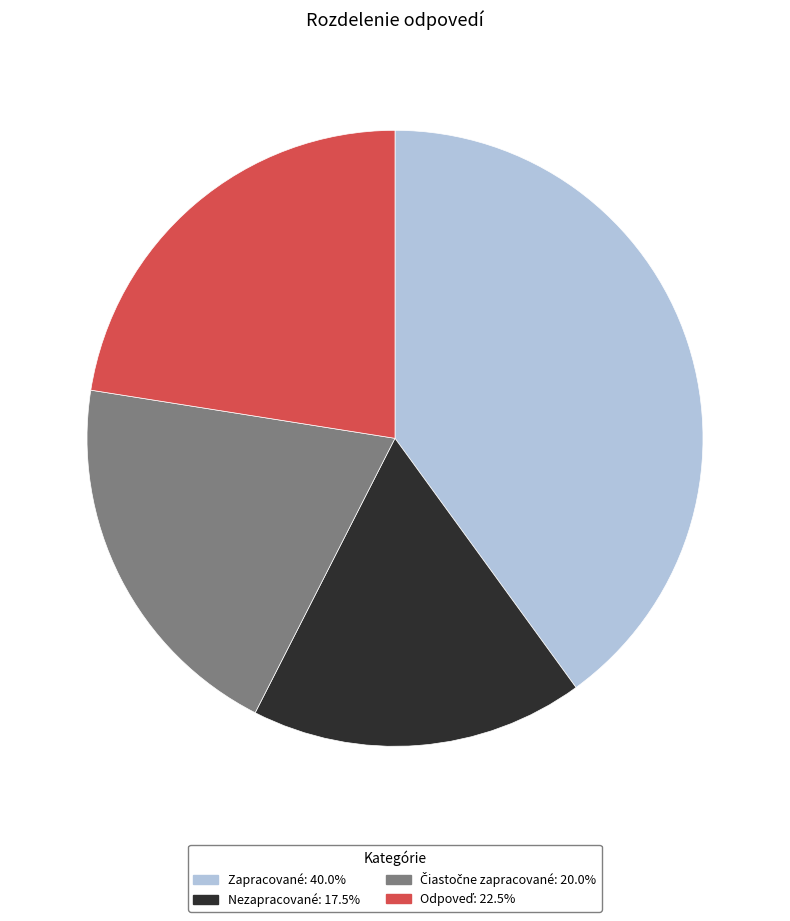

Which category has the smallest portion of the pie?

Nezapracované